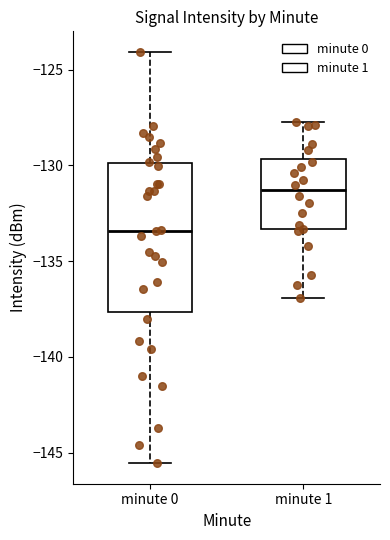

Reading left to right, read every box against the y-axis: the position of its median line, the range the box covers, and the ends of its whiskers. The values are not printed on the chart, so give them approximately, as read against the axis.

minute 0: median -133.5, box -137.5 to -130.0, whiskers -145.5 to -124.0
minute 1: median -131.5, box -133.5 to -129.5, whiskers -137.0 to -127.5